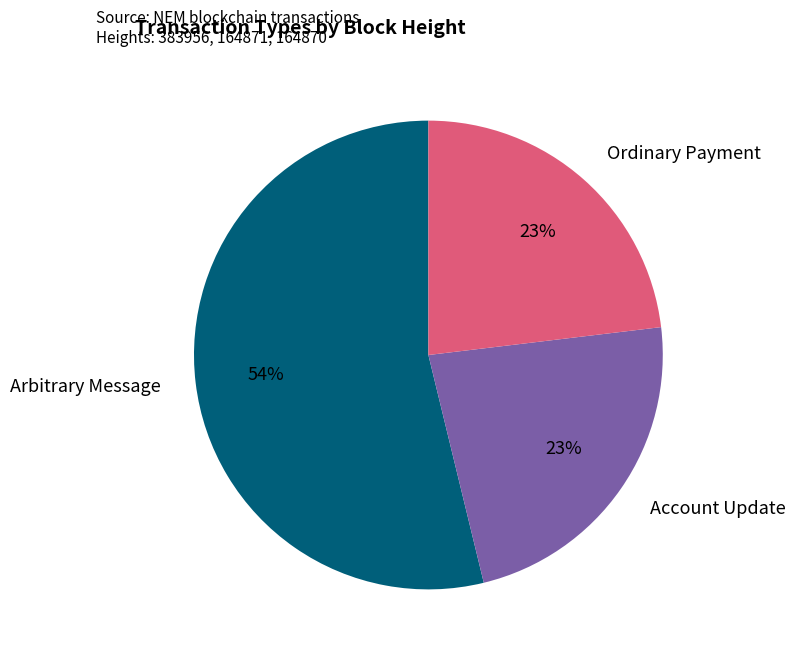

Does any single category account for the majority?

Yes